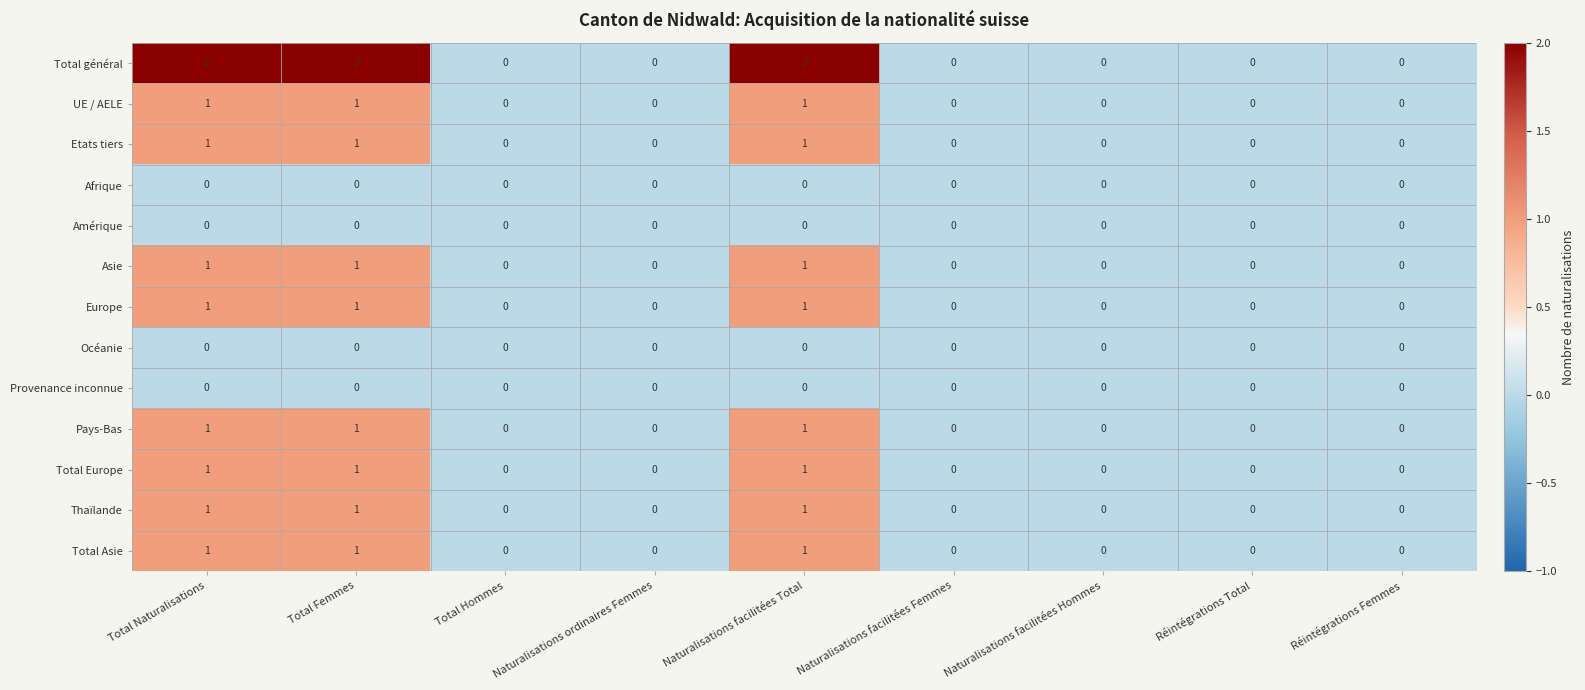

What is the sum of all UE / AELE values?

3